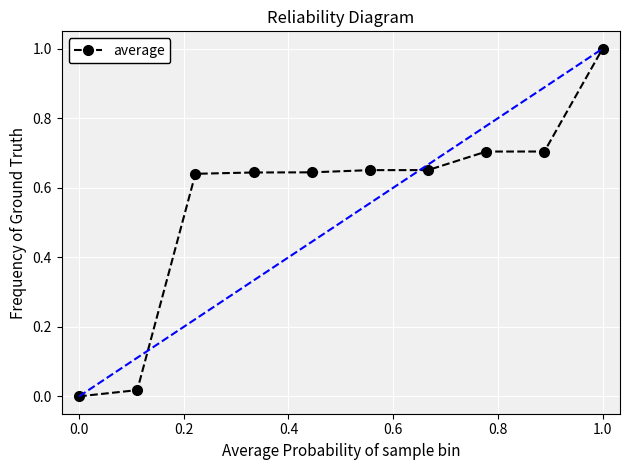

True or false: there are more than 2 points higher than both neighbors.

False